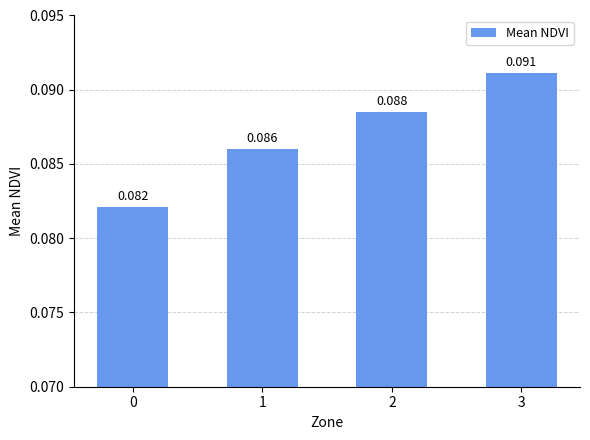

How many bars are there in total?

4